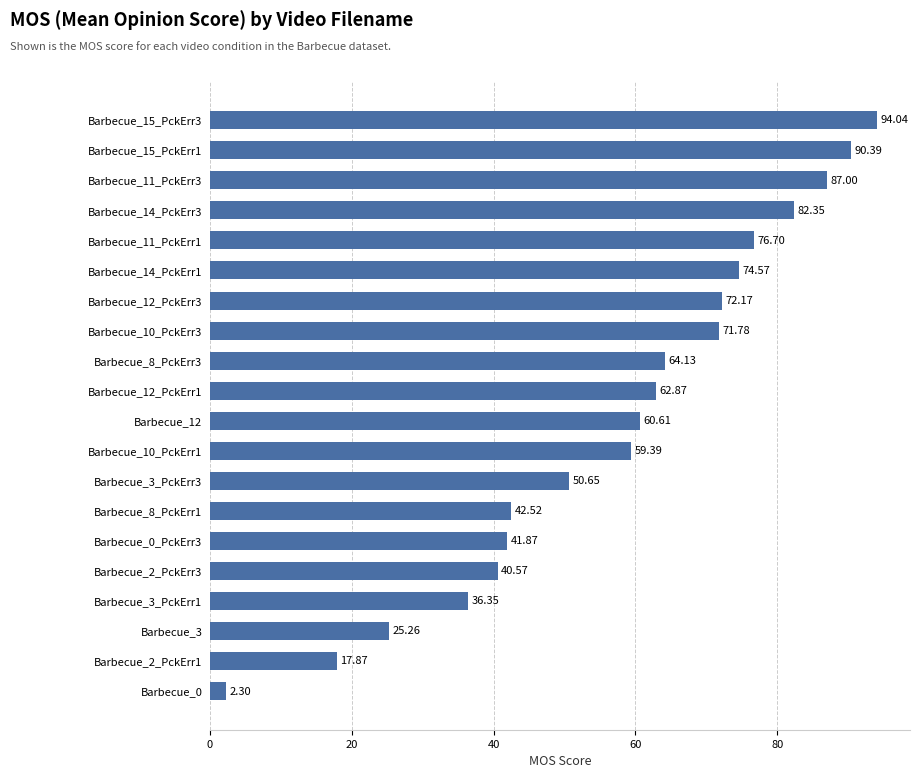

What is the change in value from Barbecue_12 to Barbecue_11_PckErr3?

+26.4